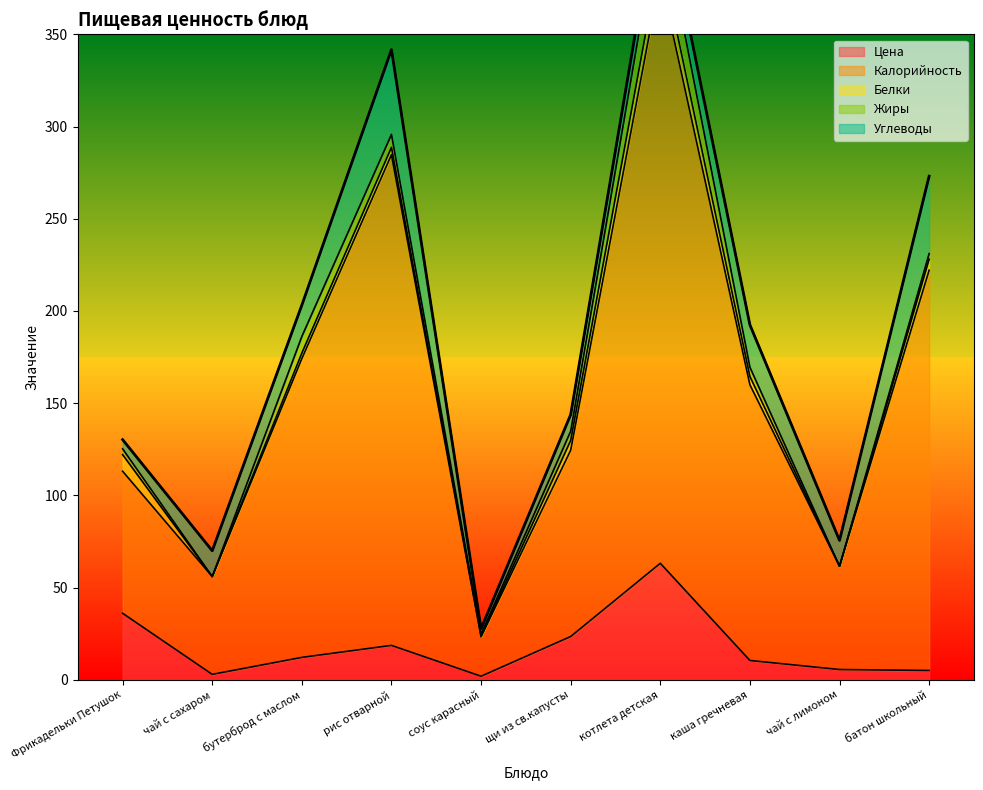

Which category has the highest value in the Жиры series?

котлета детская